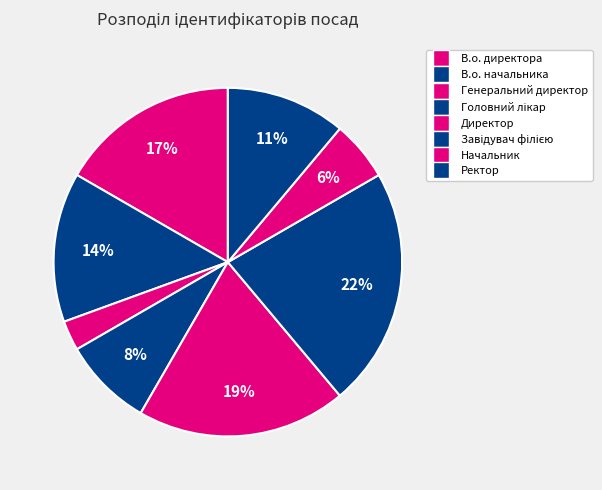

Which slice is the largest?

Завідувач філією